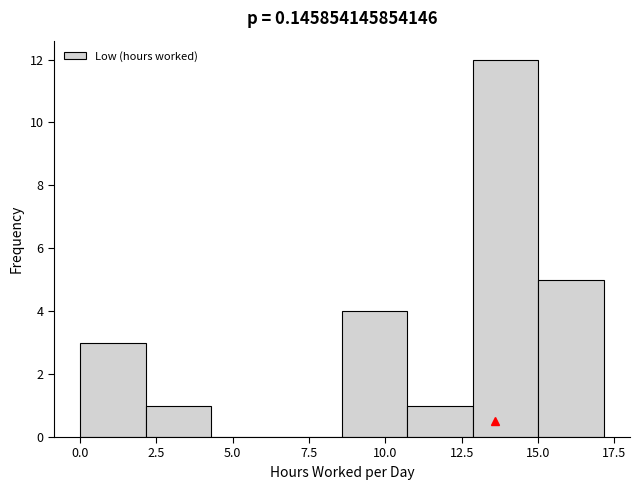

Reading left to right, list every bar in this chart as the range it spans on the x-axis followed by its height. Neither the bar edges nor the heights are printed on the chart, so give them approximately, as read against the axes.

0.0 to 2.0: 3
2.0 to 4.5: 1
4.5 to 6.5: 0
6.5 to 8.5: 0
8.5 to 10.5: 4
10.5 to 13.0: 1
13.0 to 15.0: 12
15.0 to 17.0: 5